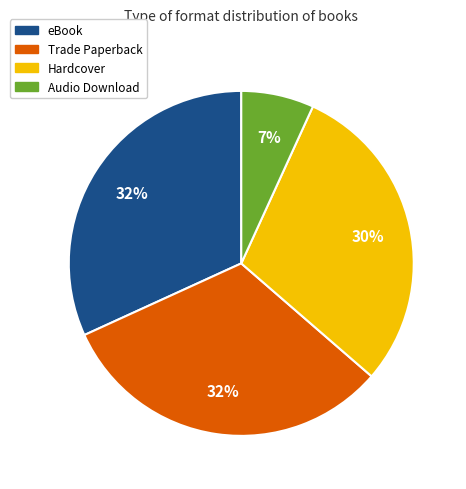

To the nearest percent, what portion does Trade Paperback represent?

32%